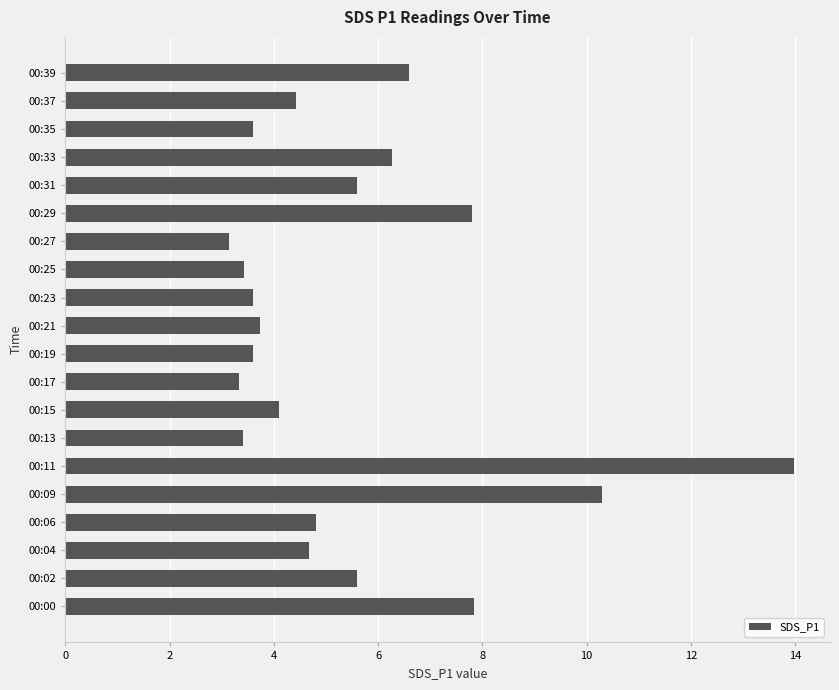

What is the average value?

5.5